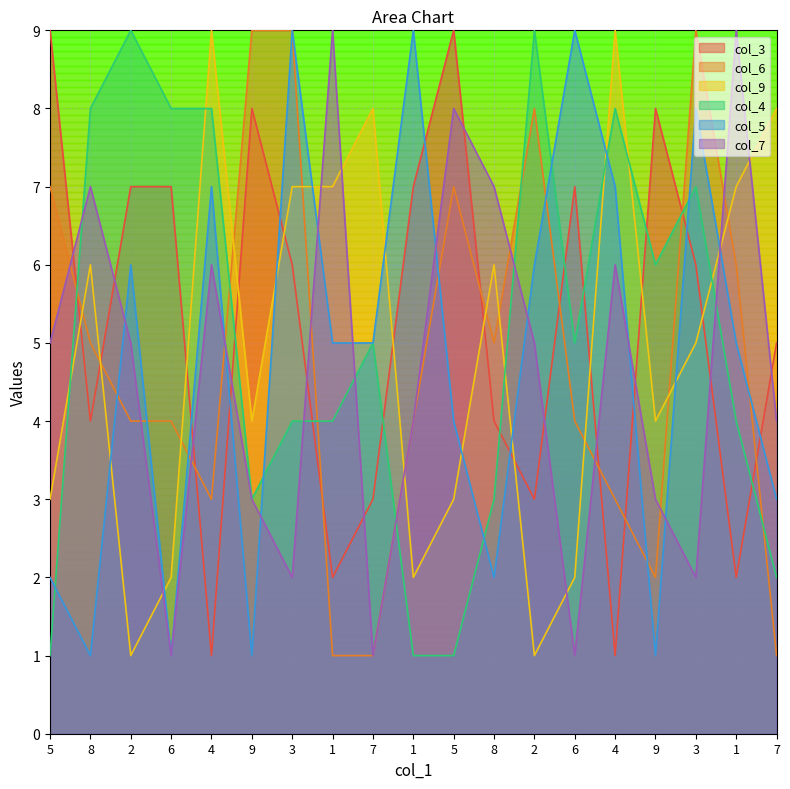

What are all the series names shown in the legend?

col_3, col_6, col_9, col_4, col_5, col_7